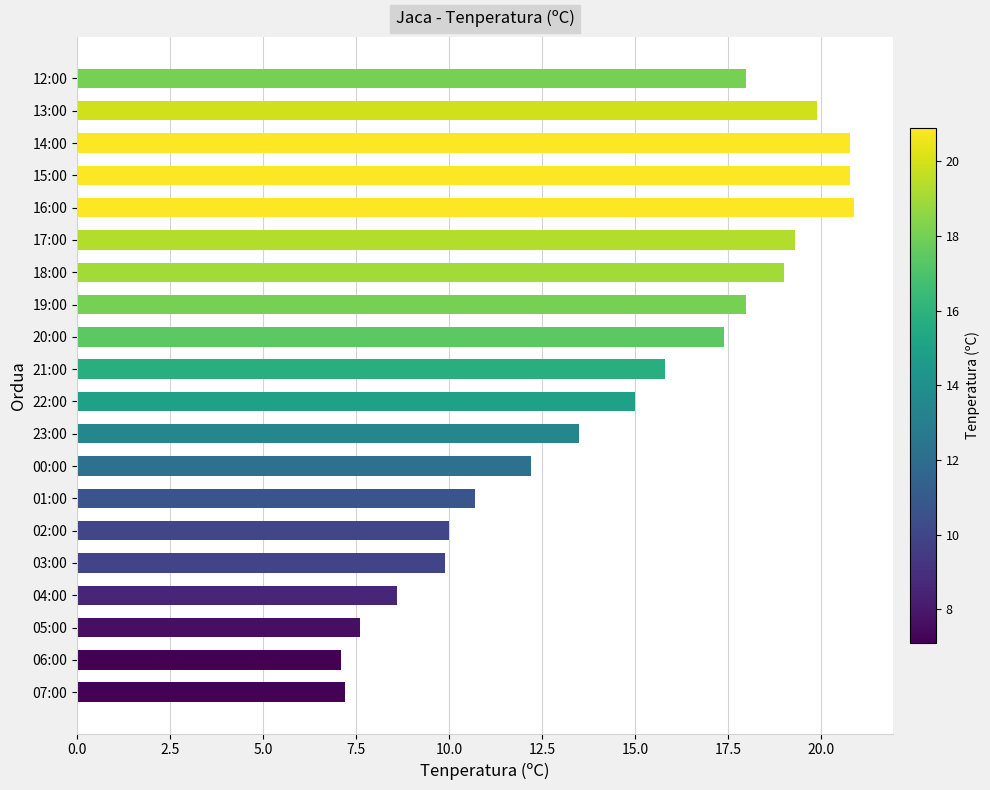

What is the sum of the values at 04:00 and 21:00?

24.4